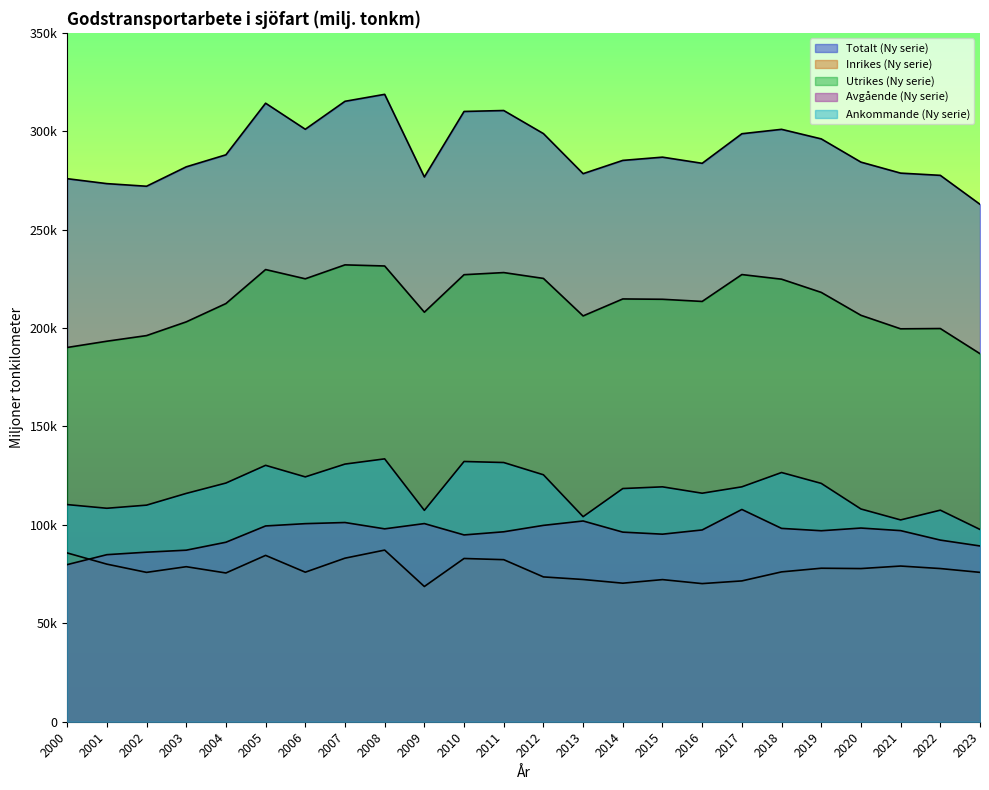

What is the approximate value of Utrikes (Ny serie) at 2009?

20807.3